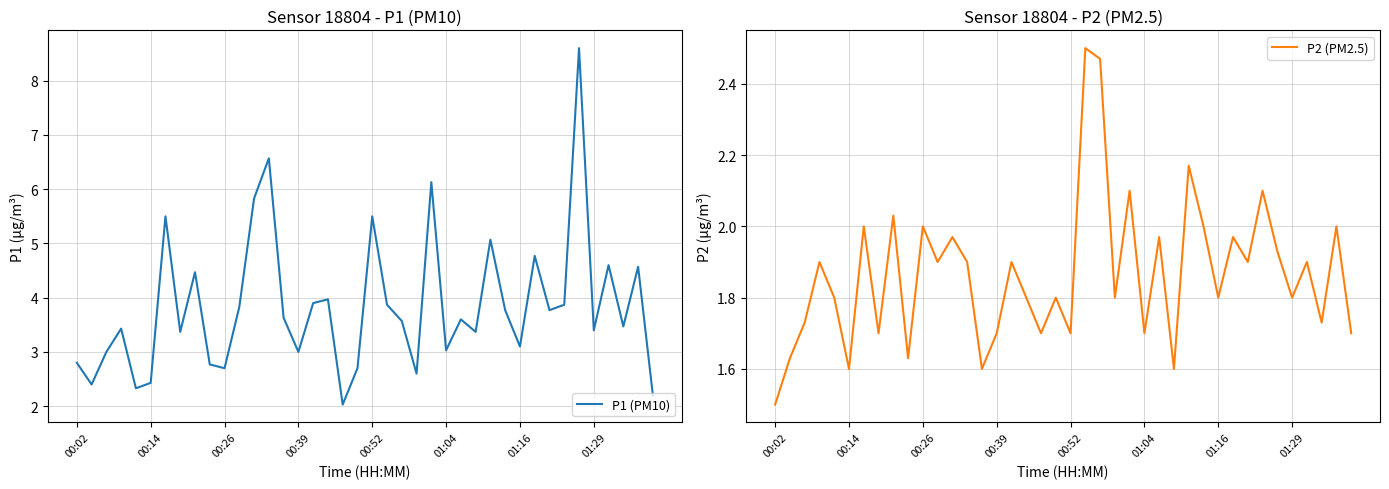

What is the minimum value for P1 (PM10)?

2.0